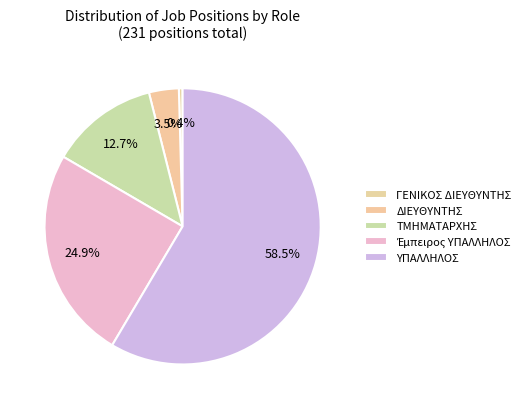

How many slices are in this pie chart?

5